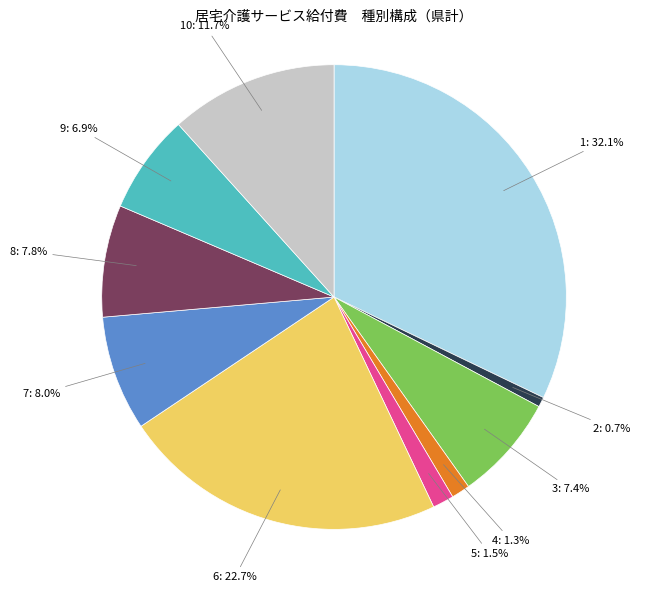

Does any single category account for the majority?

No